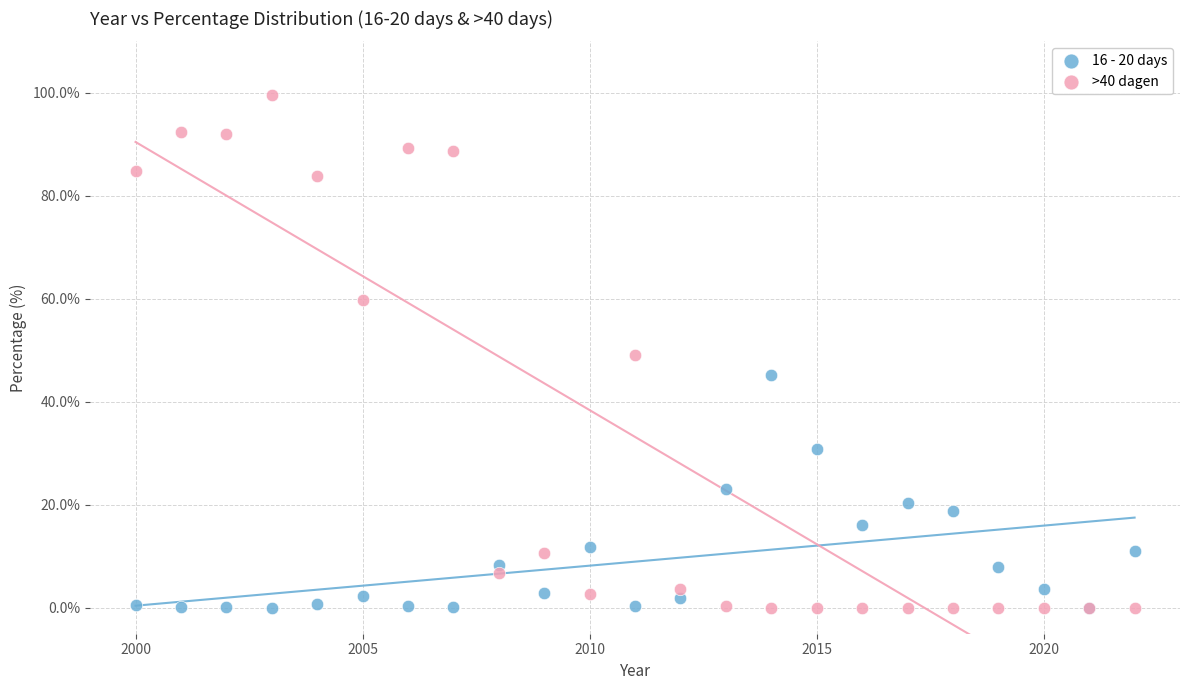

What is the X range (max minus min) for the scatter plot?

22.0